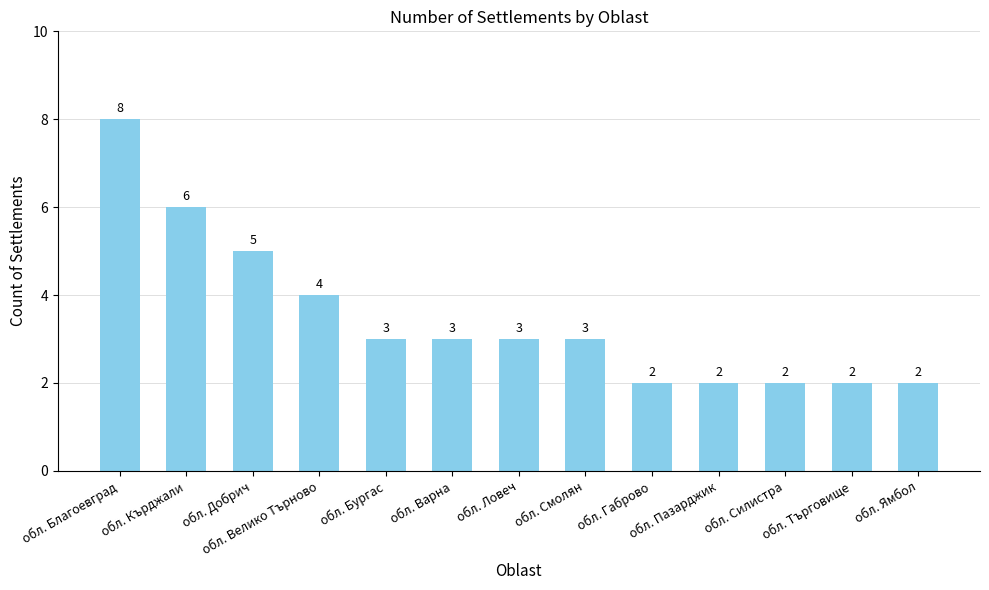

Where is the data nearest to the value 5?

обл. Добрич